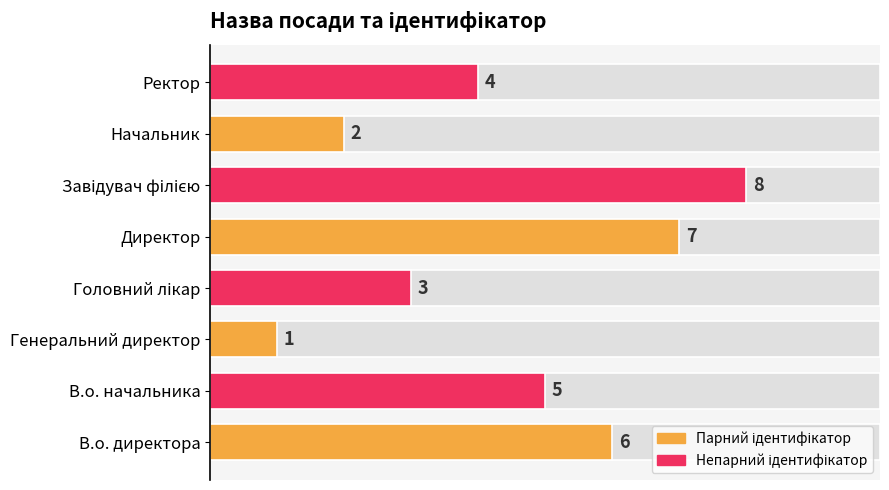

What is the greatest value displayed?

8